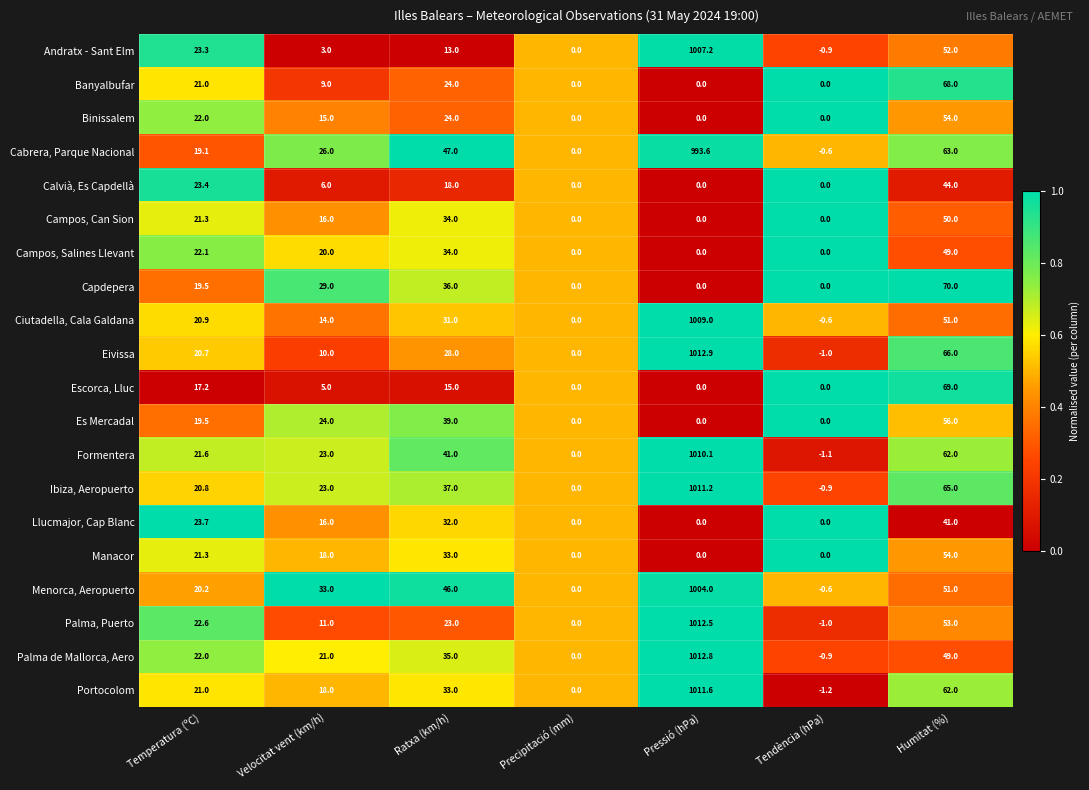

The value of Palma, Puerto at Precipitació (mm) is 0.0. True or false?

True